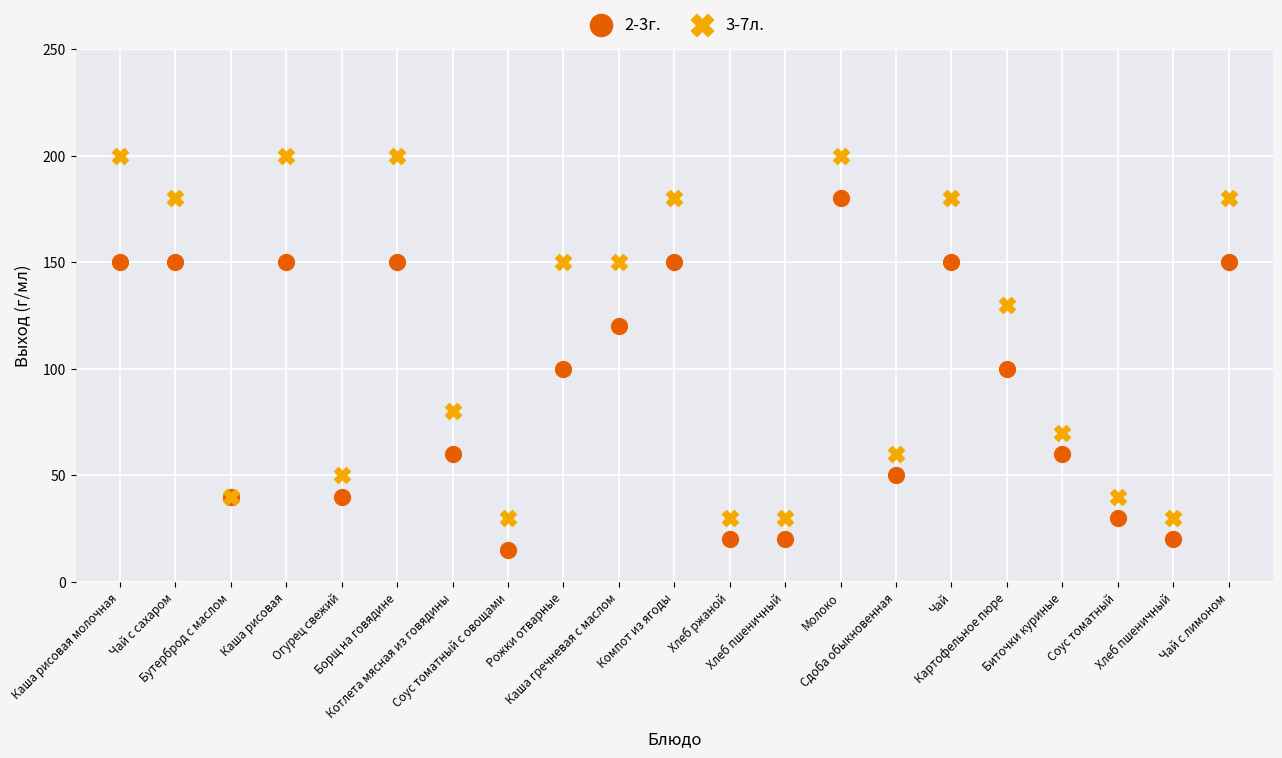

In the 3-7л. series, what Y value is closest to 115?

130